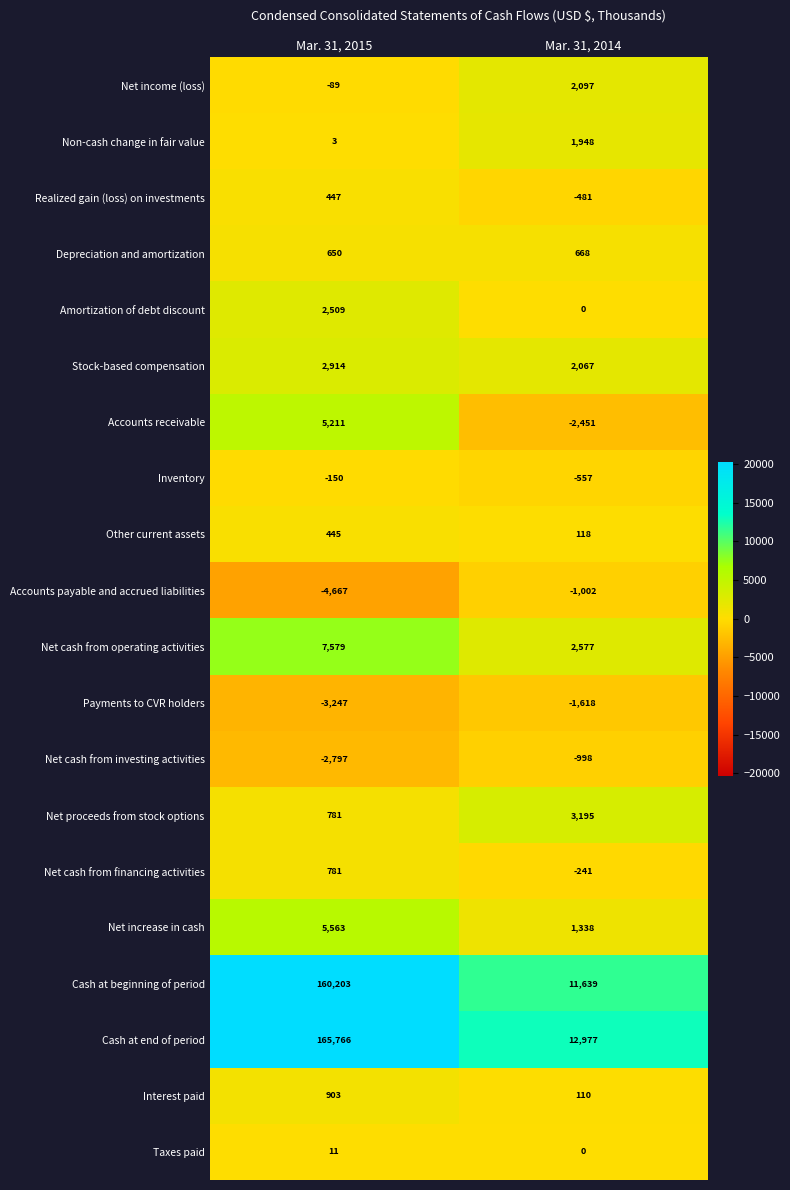

What is the average value of the Payments to CVR holders series?

-2432